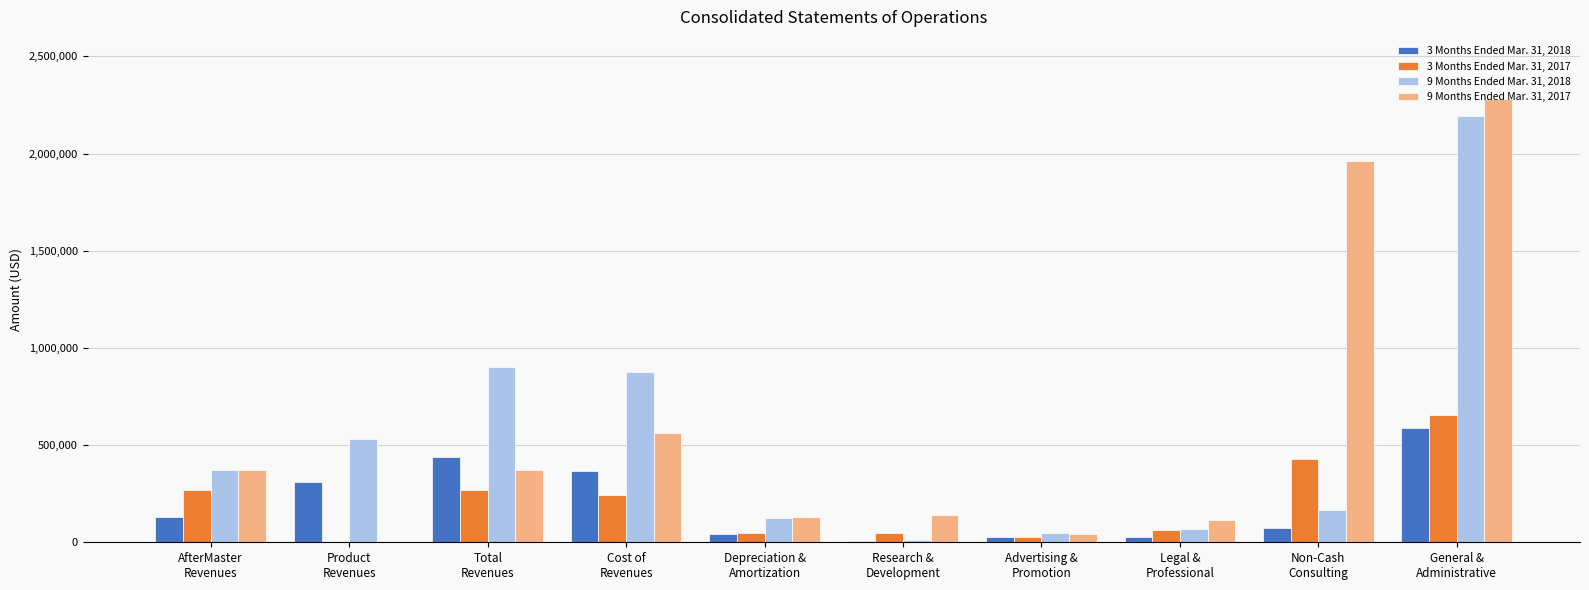

How many values in 9 Months Ended Mar. 31, 2017 are above zero?

9